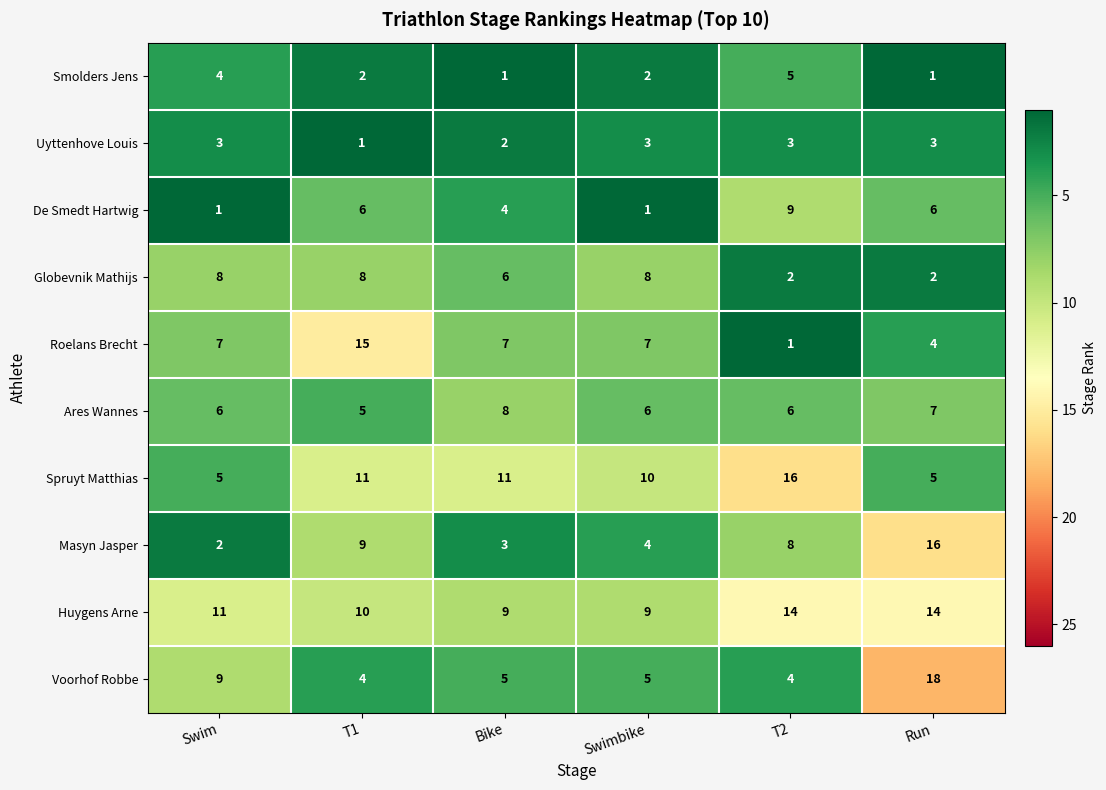

What is the difference between the maximum and minimum values in the Ares Wannes series?

3